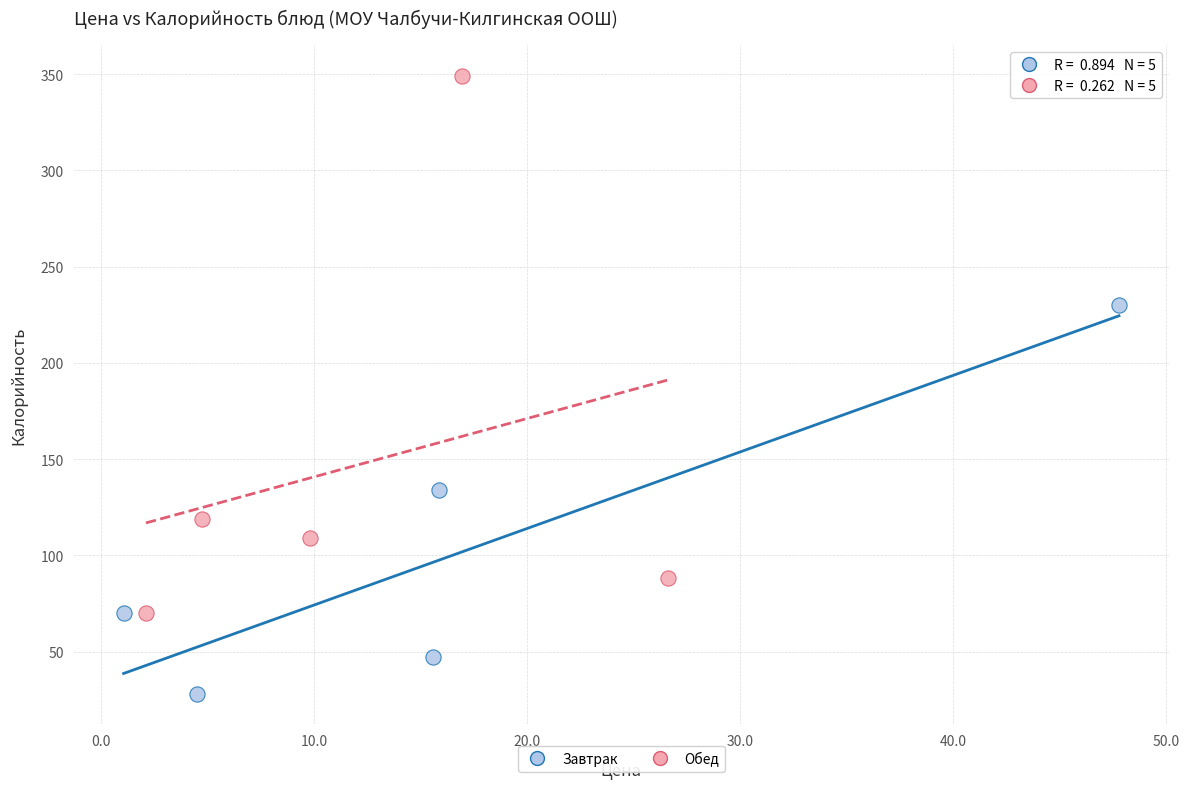

Which series reaches the minimum Y coordinate?

Завтрак